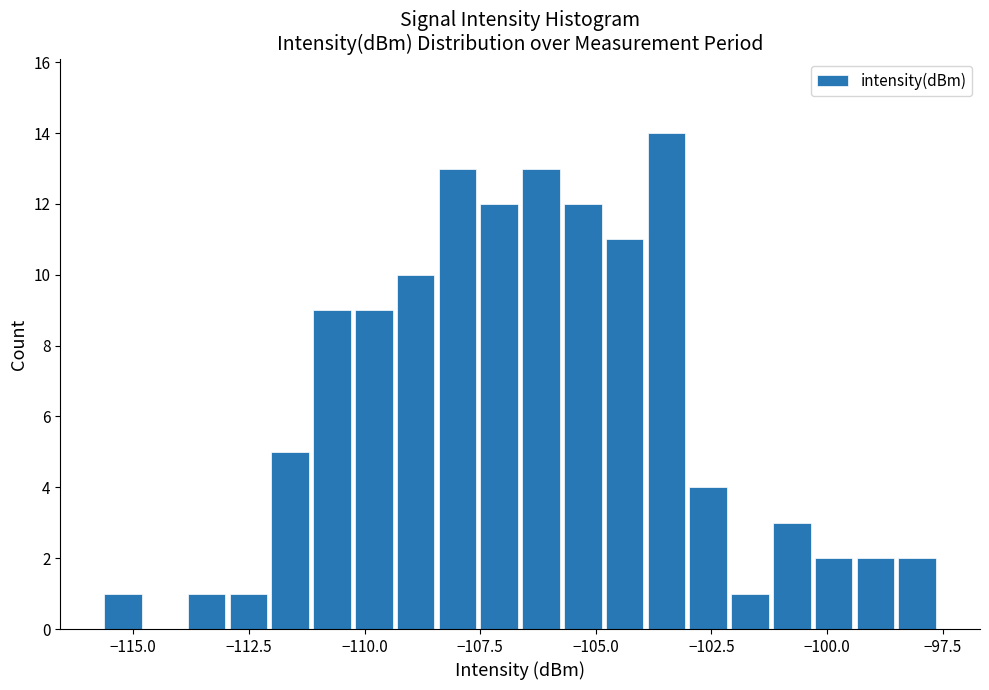

Around what value on the x-axis is the tallest bar? Give the approximate position of its centre, as read against the axis.

-103.5